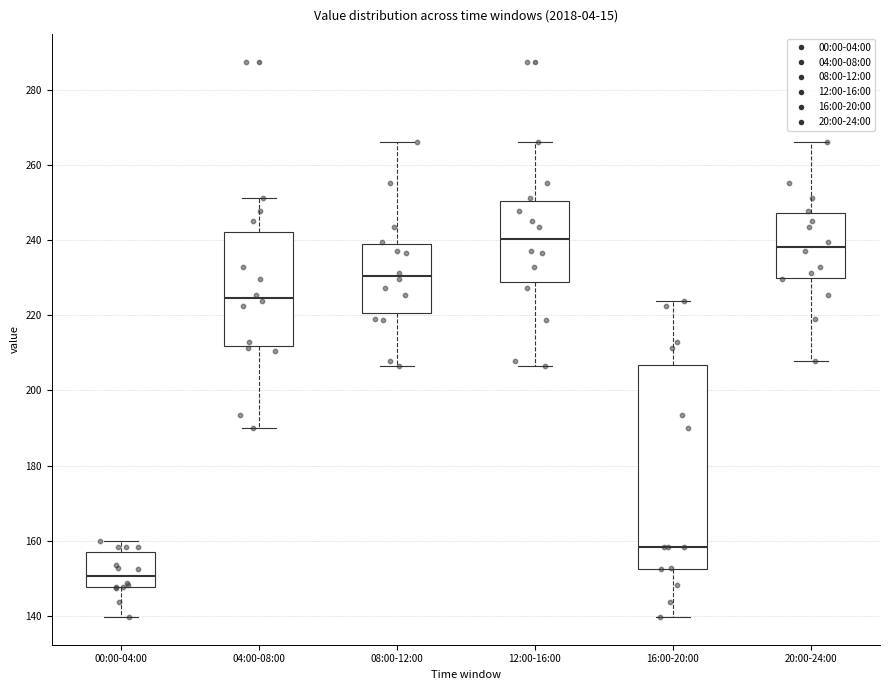

Reading left to right, read every box against the y-axis: the position of its median line, the range the box covers, and the ends of its whiskers. The values are not printed on the chart, so give them approximately, as read against the axis.

00:00-04:00: median 150, box 148 to 158, whiskers 140 to 160
04:00-08:00: median 224, box 212 to 242, whiskers 190 to 252
08:00-12:00: median 230, box 220 to 238, whiskers 206 to 266
12:00-16:00: median 240, box 228 to 250, whiskers 206 to 266
16:00-20:00: median 158, box 152 to 206, whiskers 140 to 224
20:00-24:00: median 238, box 230 to 248, whiskers 208 to 266